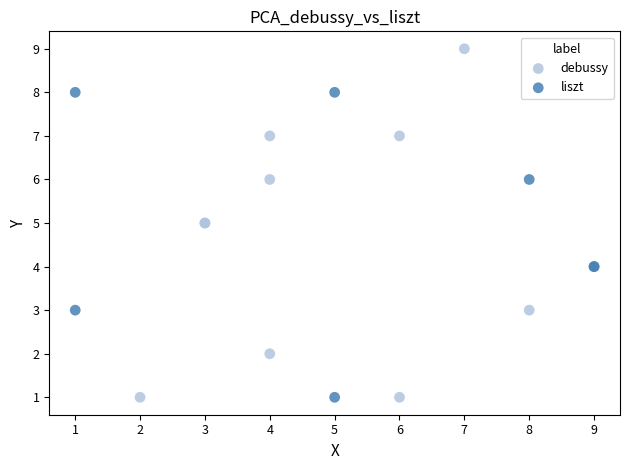

Which series reaches the maximum Y coordinate?

debussy